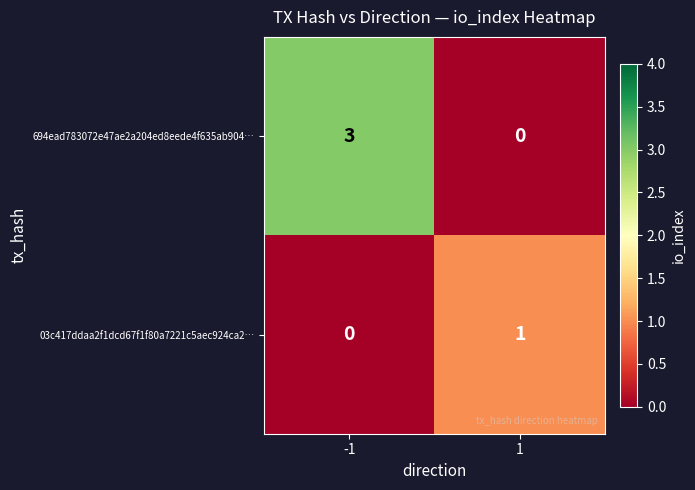

What is the greatest value displayed?

3